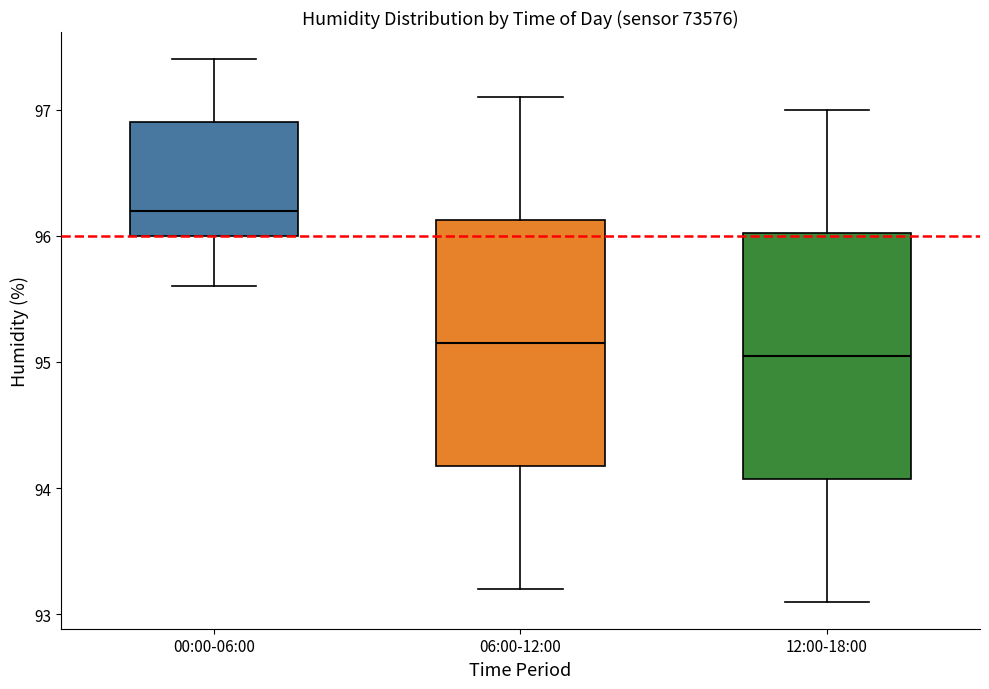

Where does the upper whisker of the box for 12:00-18:00 end on the y-axis? The values are not printed on the chart, so give them approximately, as read against the axis.

97.0